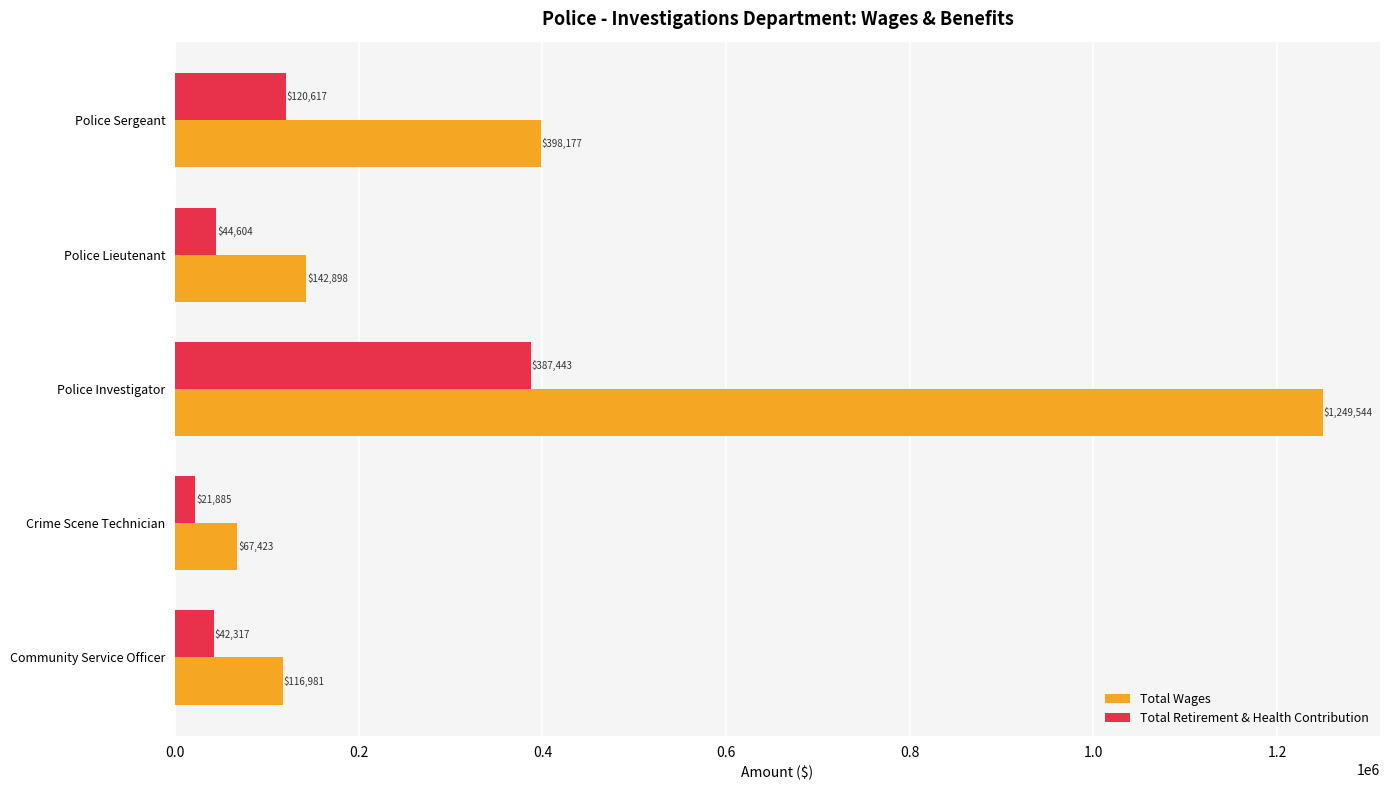

Which series has the widest spread of values?

Total Wages